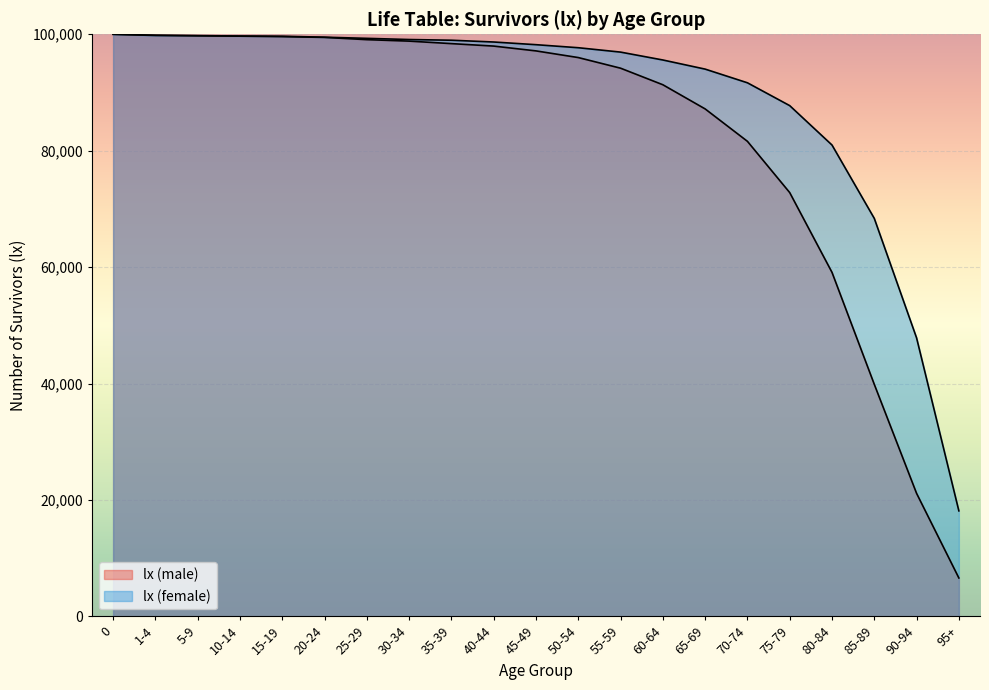

Reading right to left, what are all the values shown in this chart?

lx (male): 95+=6590	90-94=21128	85-89=39859	80-84=59096	75-79=72803	70-74=81610	65-69=87179	60-64=91331	55-59=94175	50-54=96001	45-49=97146	40-44=97973	35-39=98396	30-34=98826	25-29=99078	20-24=99467	15-19=99596	10-14=99677	5-9=99737	1-4=99848	0=100000
lx (female): 95+=18121	90-94=47842	85-89=68370	80-84=80975	75-79=87743	70-74=91667	65-69=94017	60-64=95585	55-59=96939	50-54=97692	45-49=98214	40-44=98674	35-39=98979	30-34=99101	25-29=99302	20-24=99501	15-19=99667	10-14=99705	5-9=99773	1-4=99793	0=100000